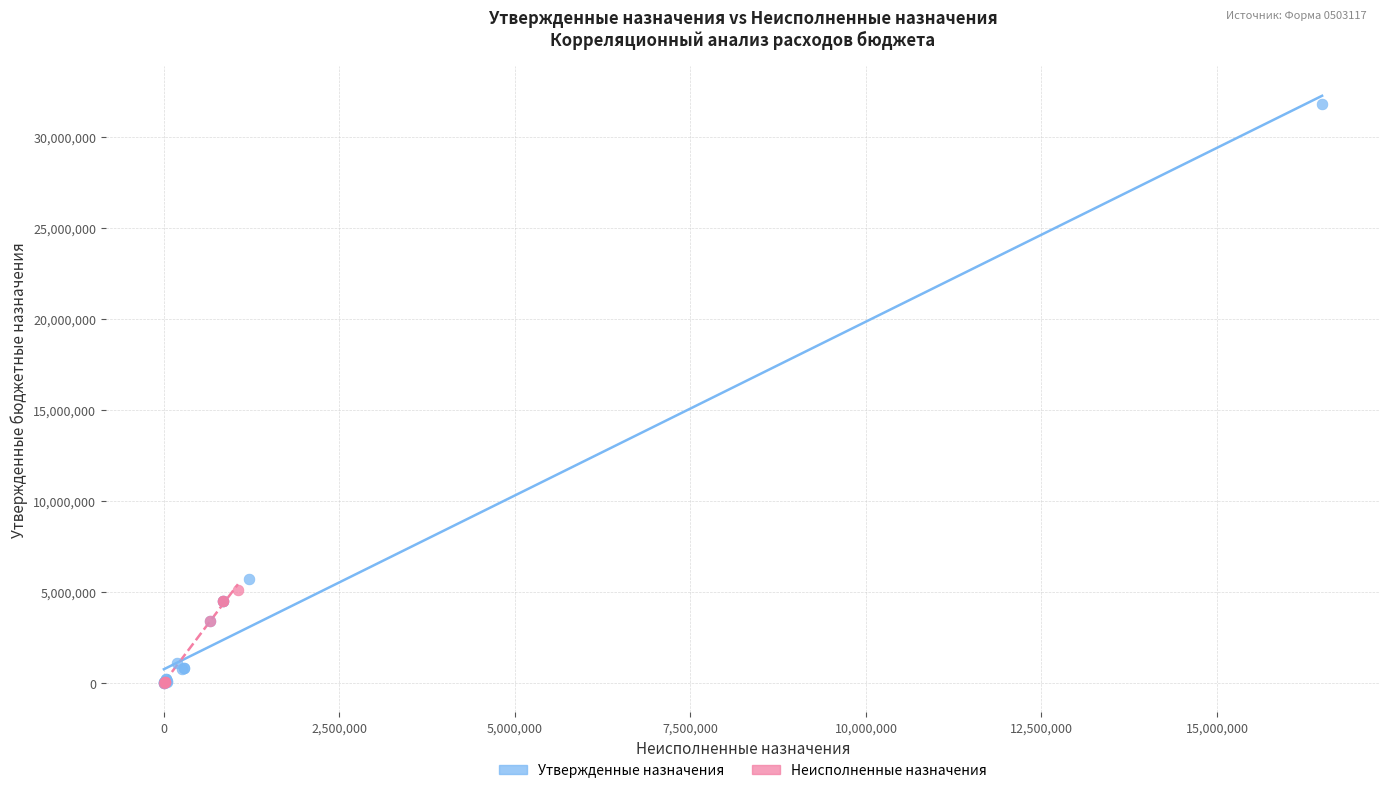

Which series reaches the maximum Y coordinate?

Утвержденные назначения